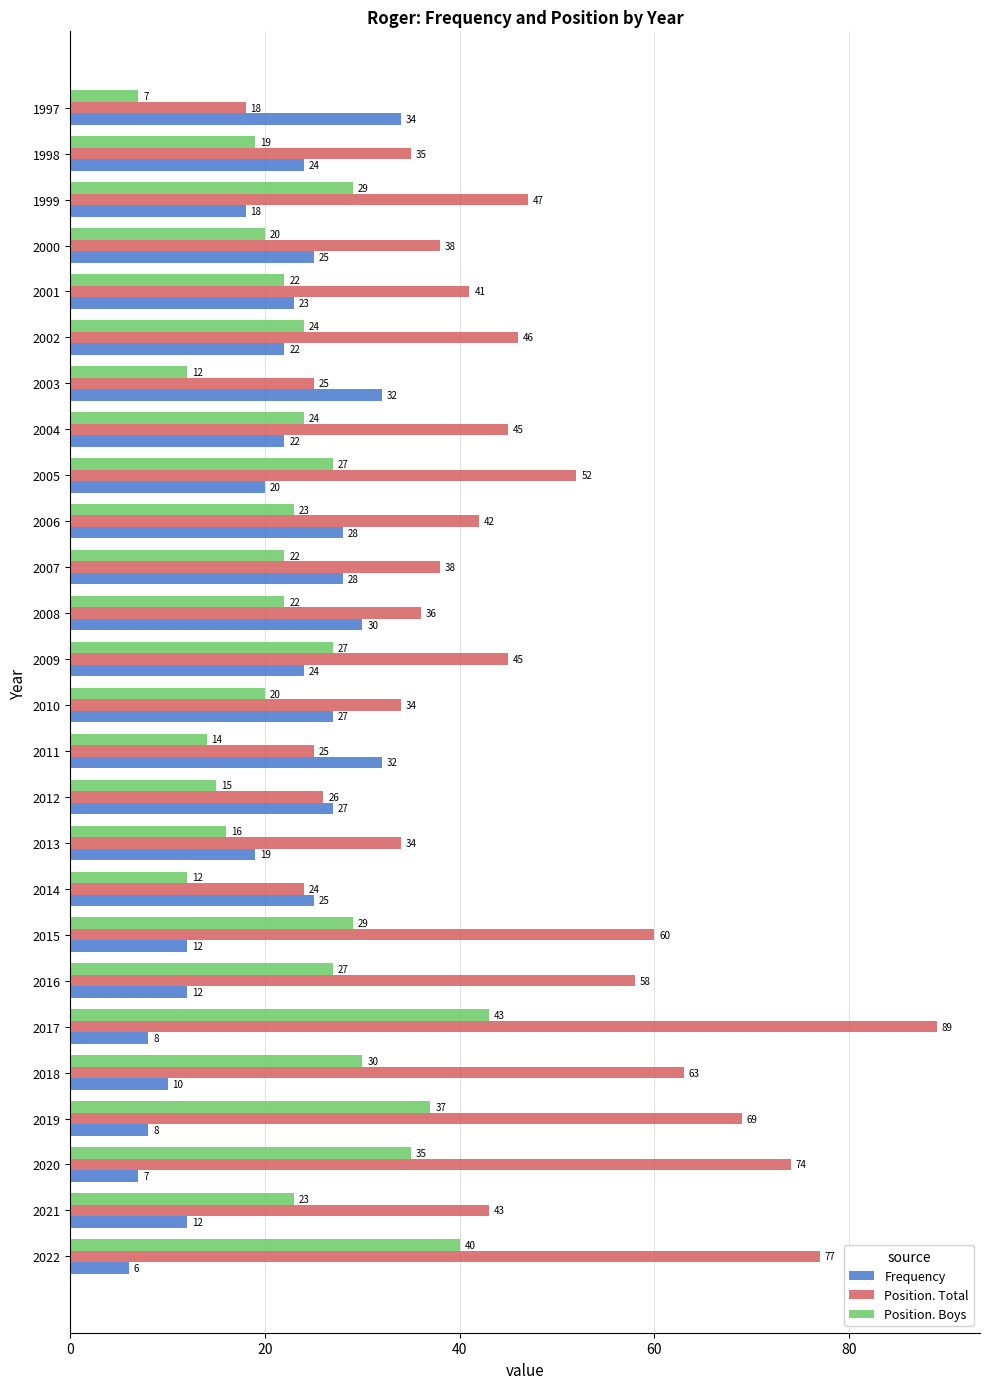

Which series has the largest range (max minus min)?

Position. Total